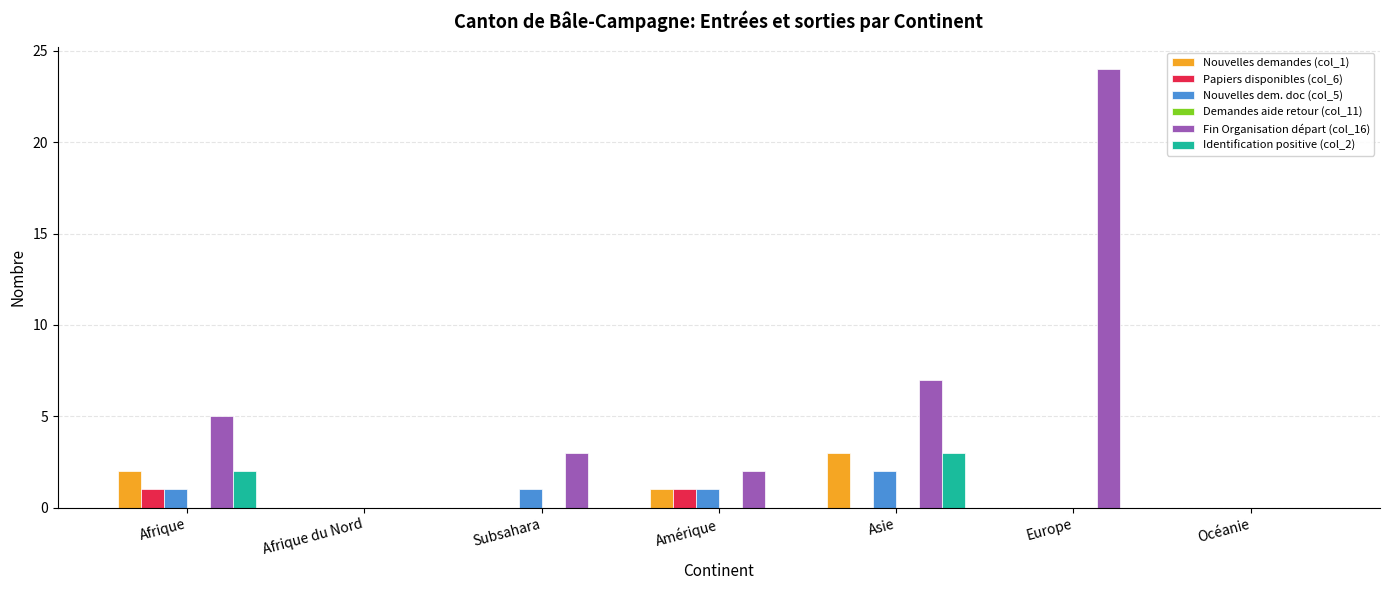

At which category is the sum across all series the highest?

Europe